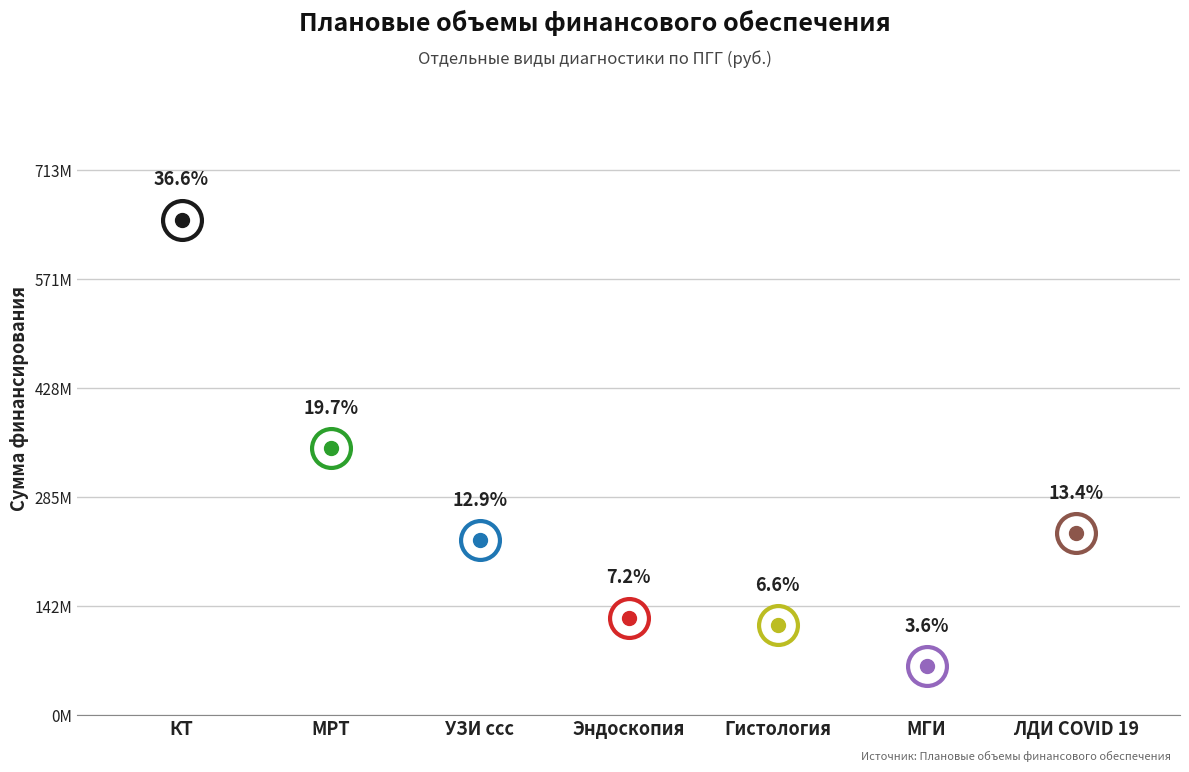

True or false: the data shows 184252964 at Эндоскопия.

False